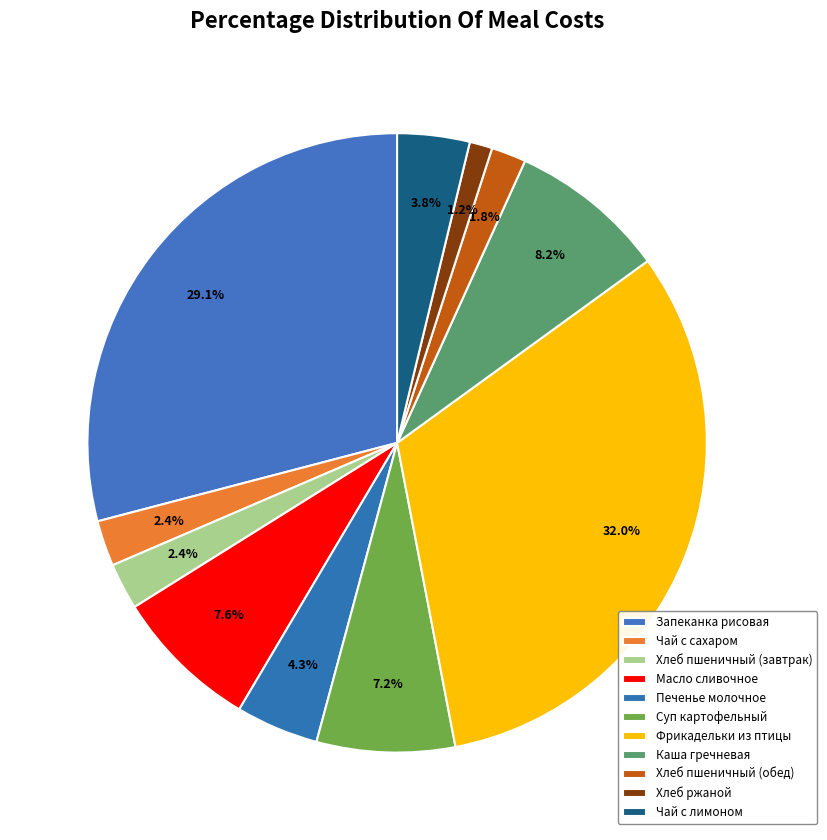

Count the number of slices in the pie.

11